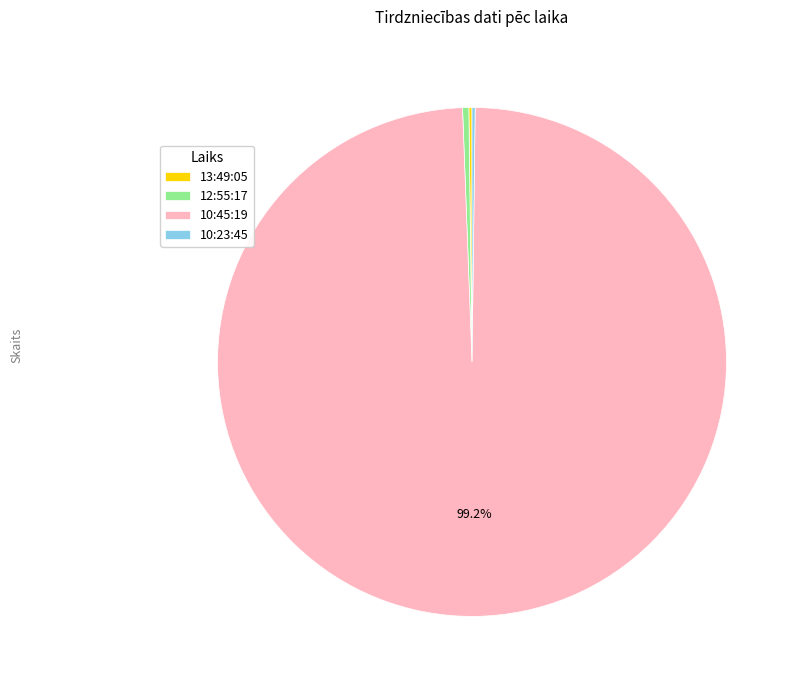

Is there a majority slice in this chart?

Yes